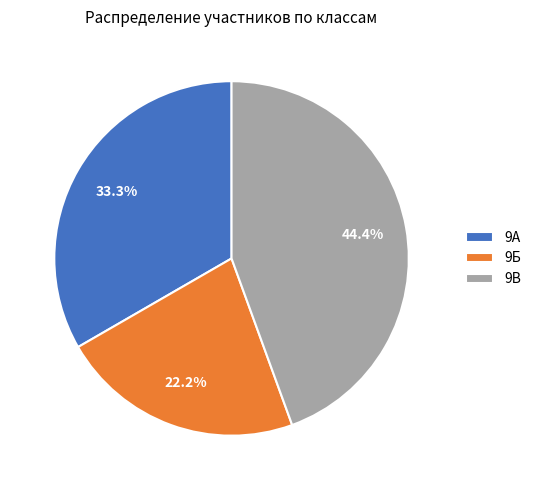

How many slices are in this pie chart?

3